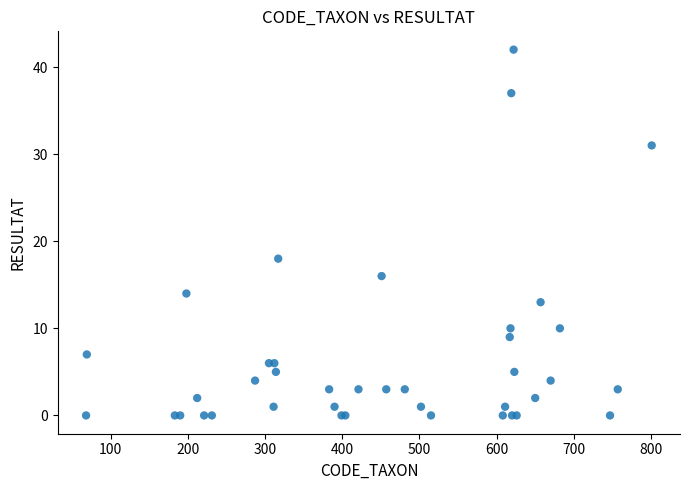

What Y value in the scatter plot is closest to 21?

18